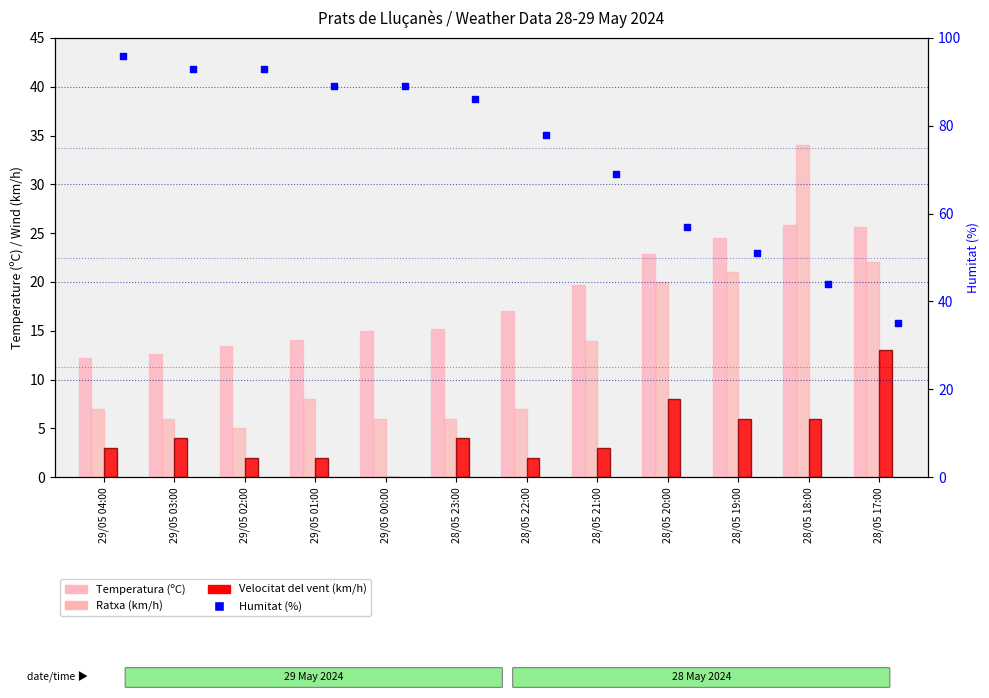

Which series has the largest total across all categories?

Humitat (%)